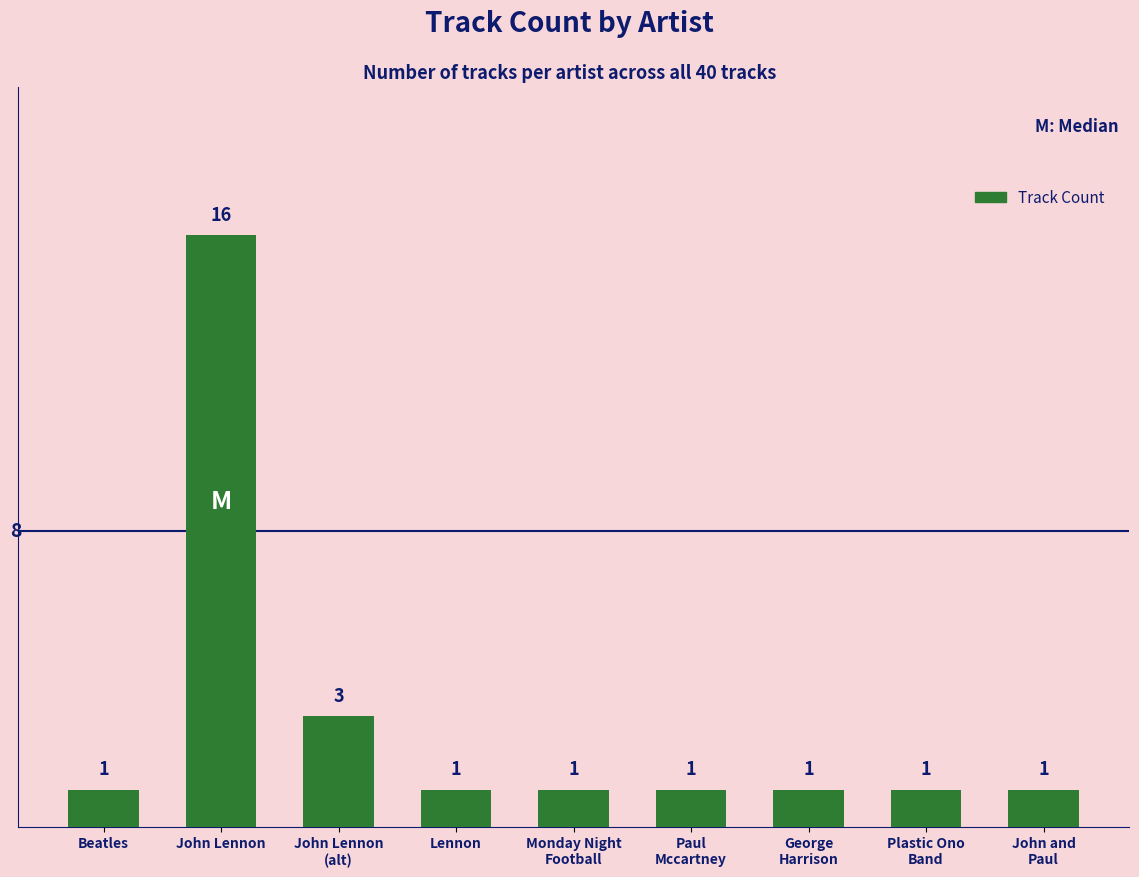

What is the greatest value displayed?

16